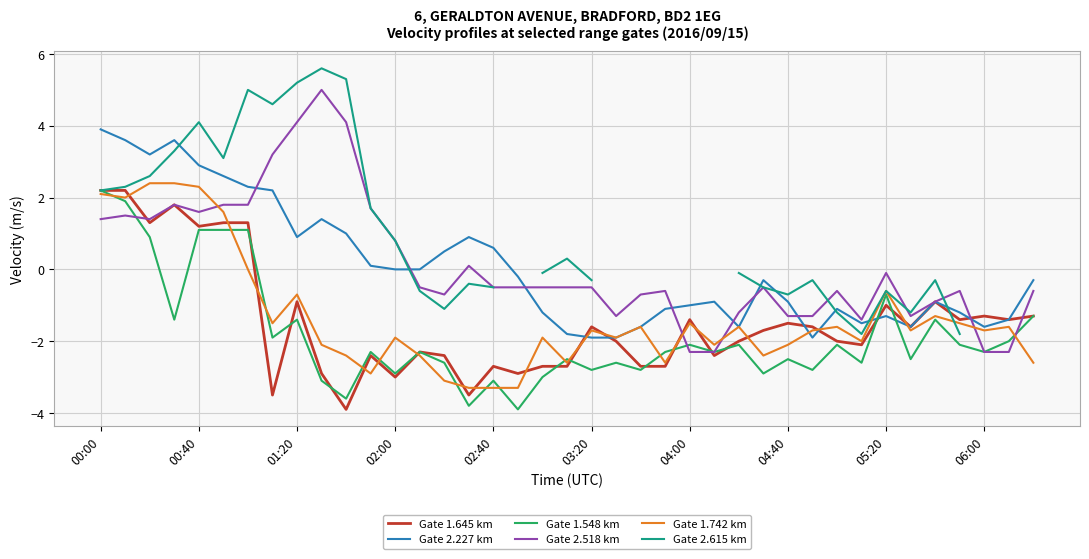

Is it true that Gate 2.227 km equals -3.4 at 03:20?

False